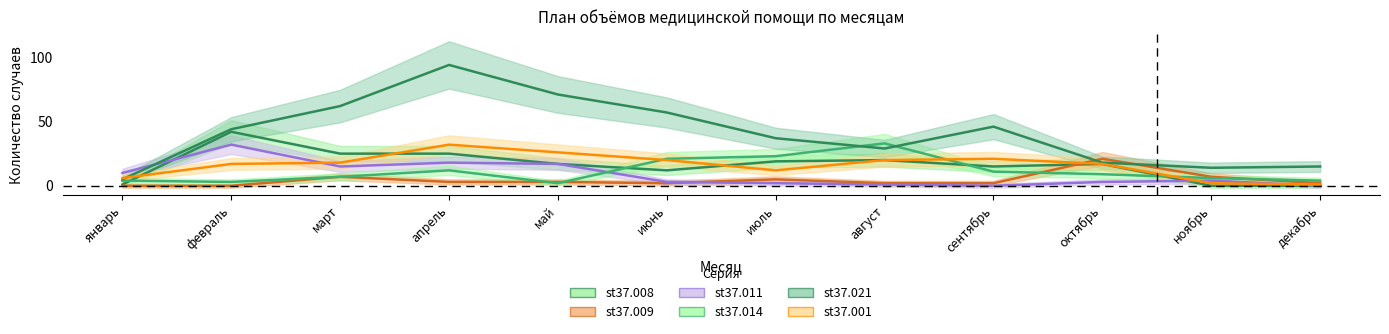

The value of st37.001 at декабрь is 1. True or false?

True